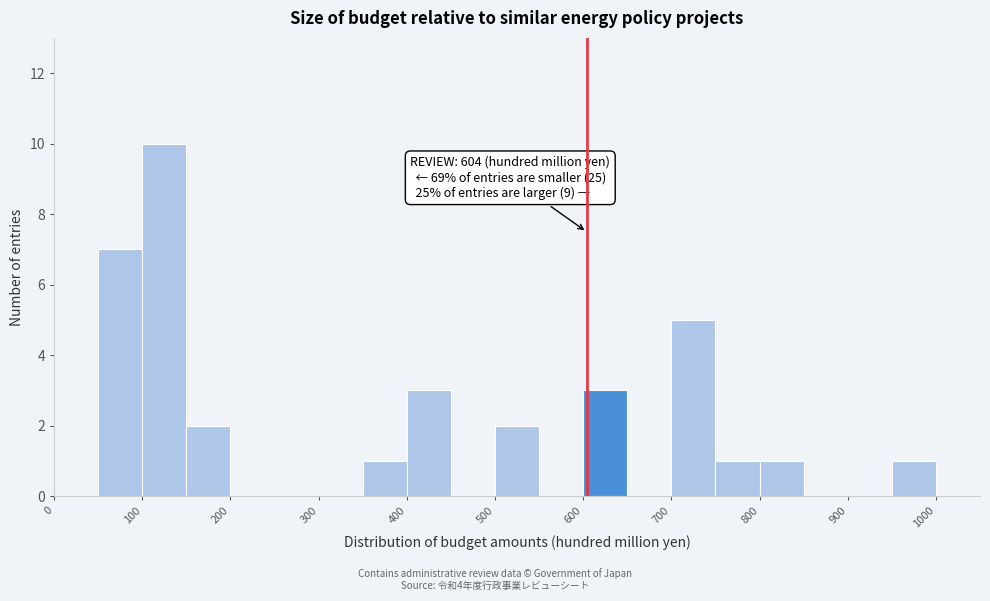

Over which range of the x-axis is the bar tallest?

100 to 150